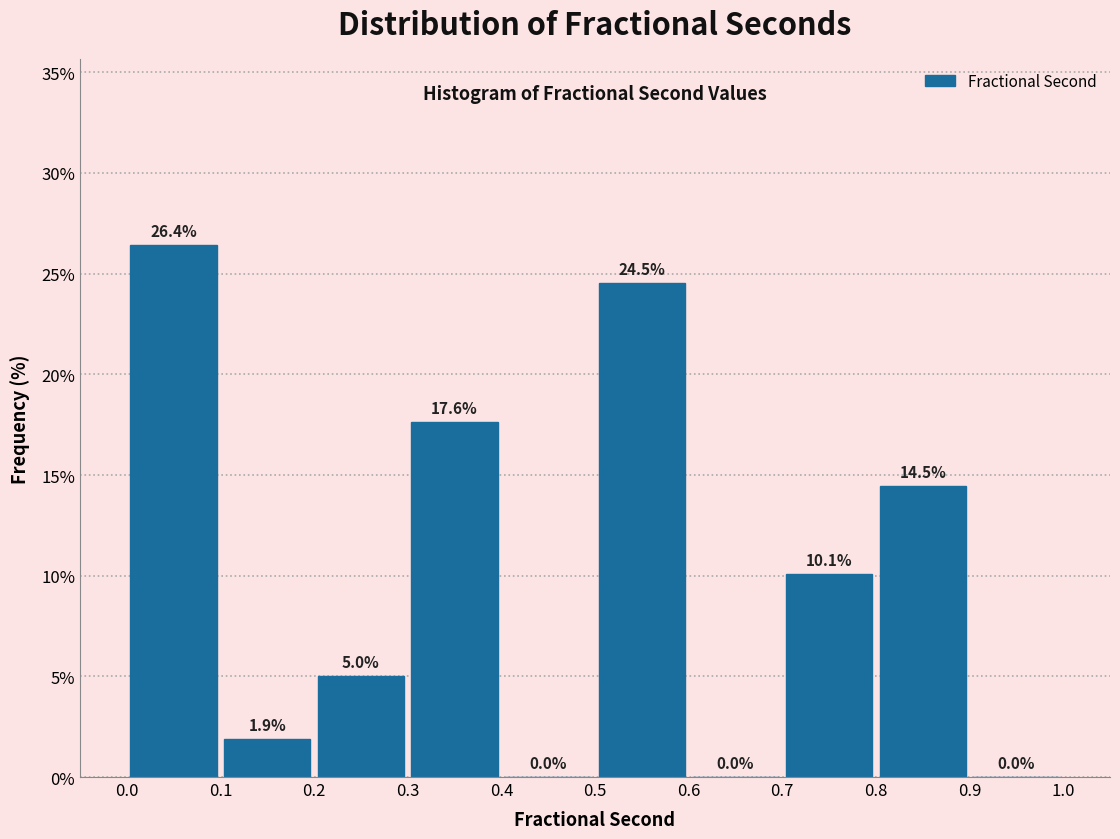

Reading left to right, transcribe this chart: for each bar, give the range it covers on the x-axis and its height.

0.0 to 0.1: 26.4
0.1 to 0.2: 1.9
0.2 to 0.3: 5.0
0.3 to 0.4: 17.6
0.4 to 0.5: 0.0
0.5 to 0.6: 24.5
0.6 to 0.7: 0.0
0.7 to 0.8: 10.1
0.8 to 0.9: 14.5
0.9 to 1.0: 0.0